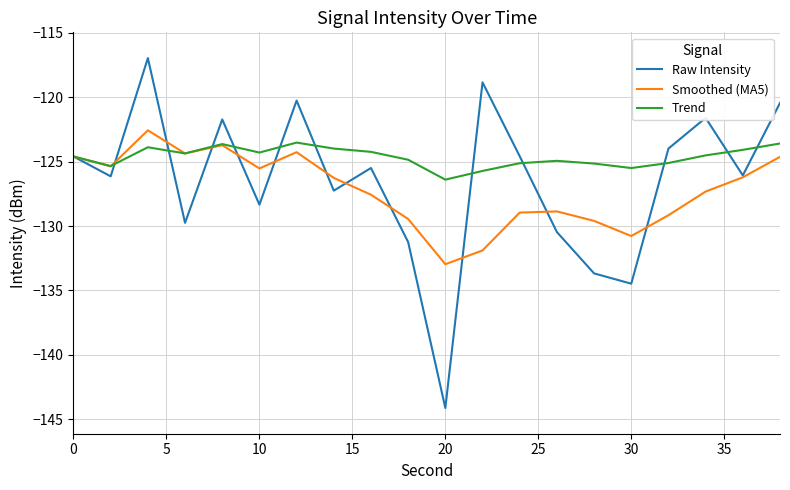

What is the smallest value displayed?

-144.1